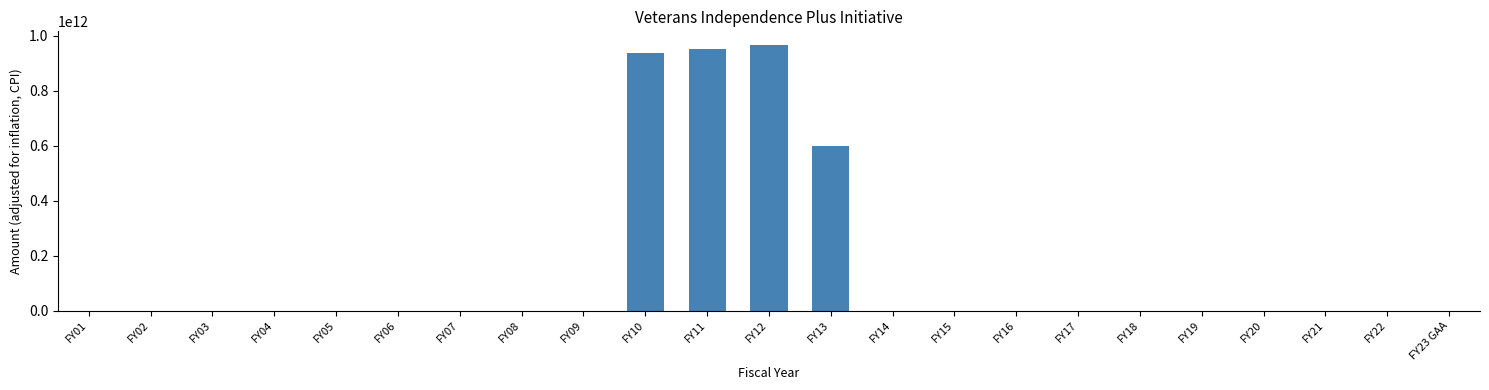

Reading left to right, transcribe all the data shown in this chart.

FY01=0	FY02=0	FY03=0	FY04=0	FY05=0	FY06=0	FY07=0	FY08=0	FY09=0	FY10=937623750000	FY11=952212750000	FY12=968261750000	FY13=598018450000	FY14=0	FY15=0	FY16=0	FY17=0	FY18=0	FY19=0	FY20=0	FY21=0	FY22=0	FY23 GAA=0